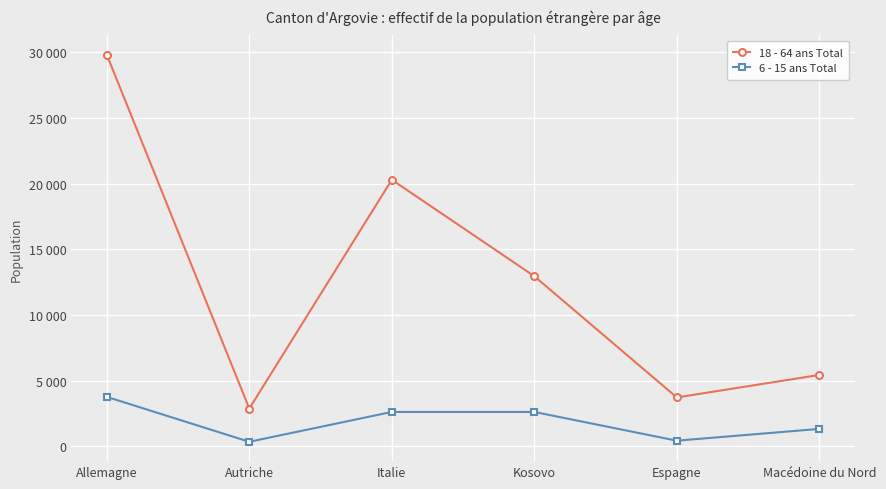

Is it true that 6 - 15 ans Total equals 3646 at Italie?

False